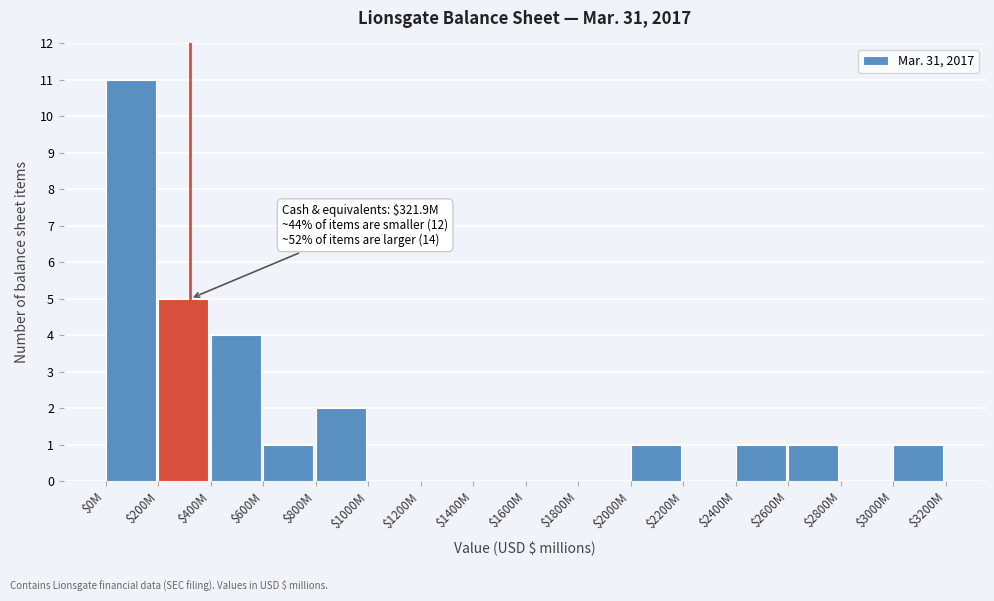

What is the sum of all values?

27